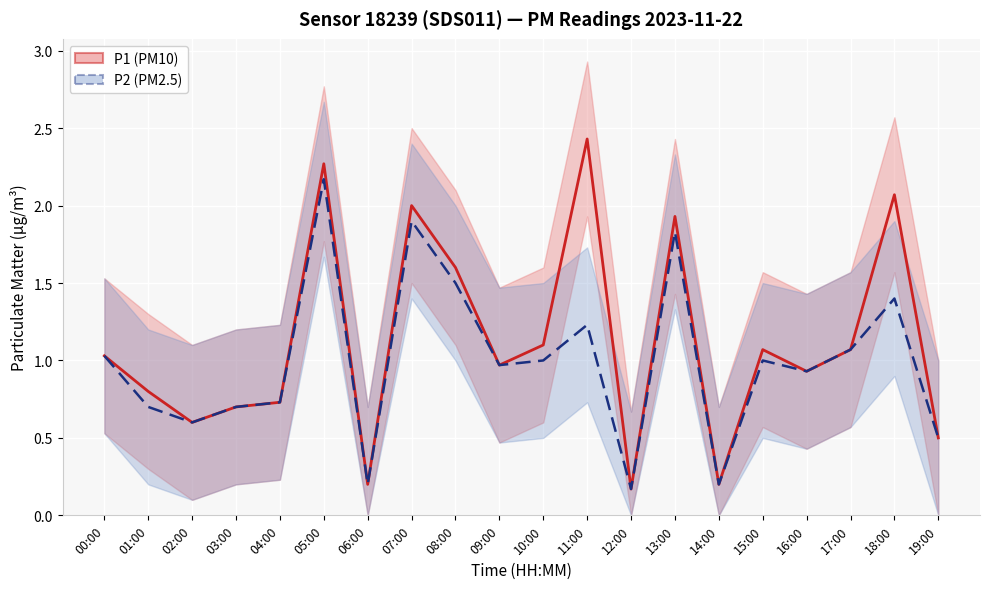

What is the average value of the P2 (PM2.5) series?

1.0